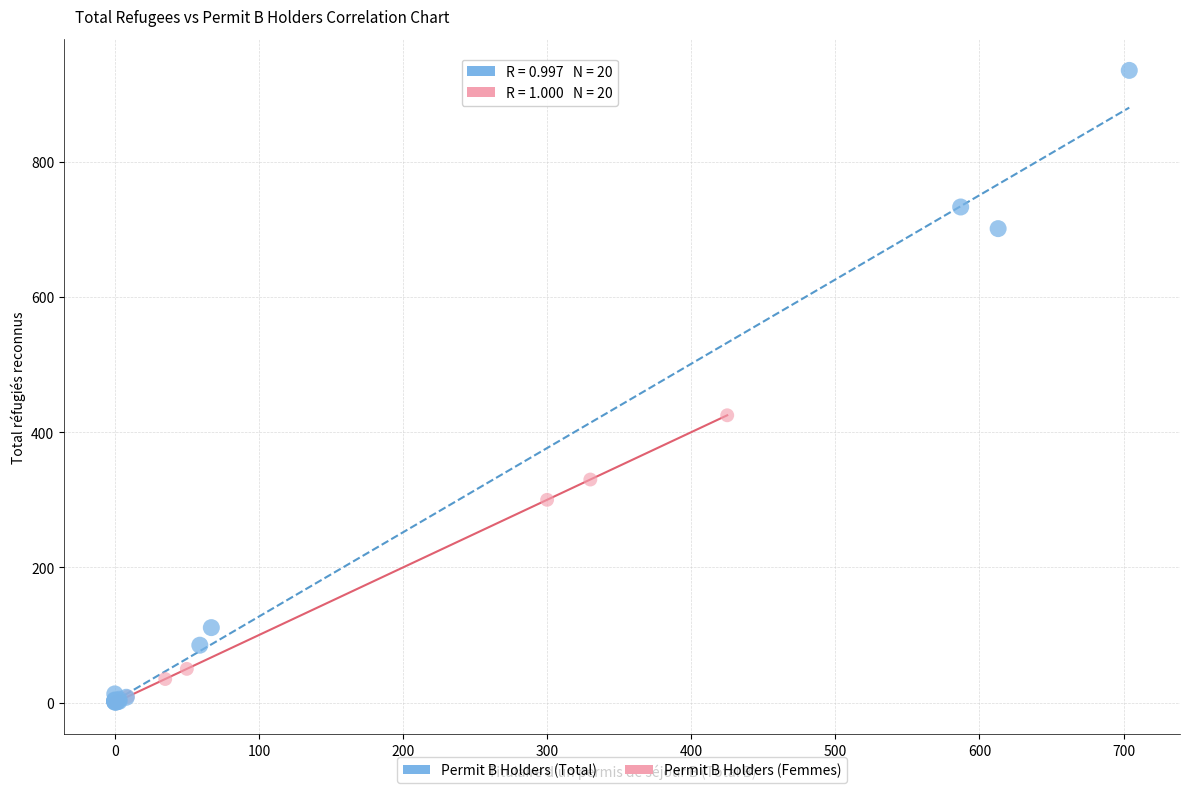

Which series has the largest Y range (max minus min)?

Permit B Holders (Total)